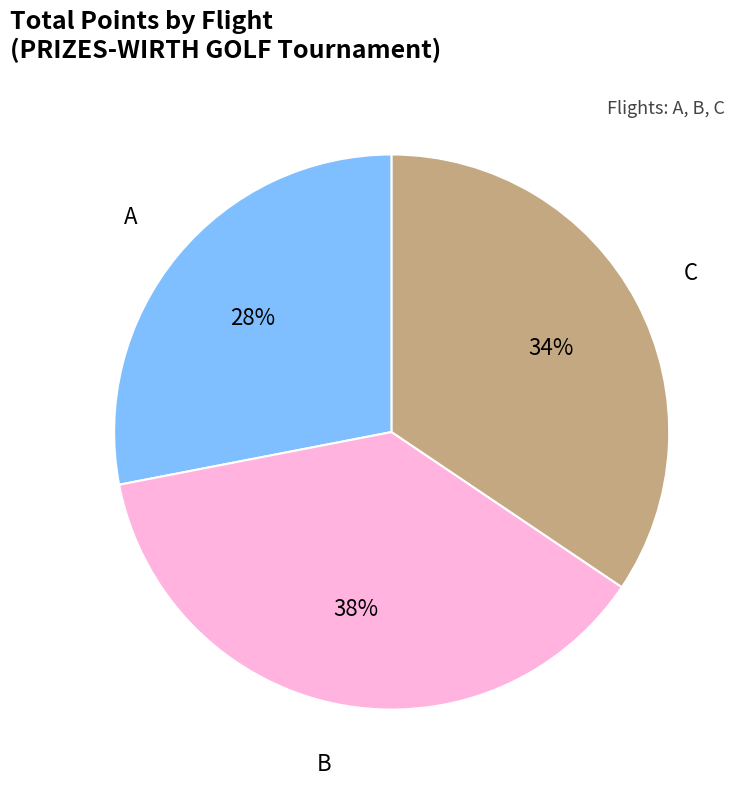

How many slices are in this pie chart?

3